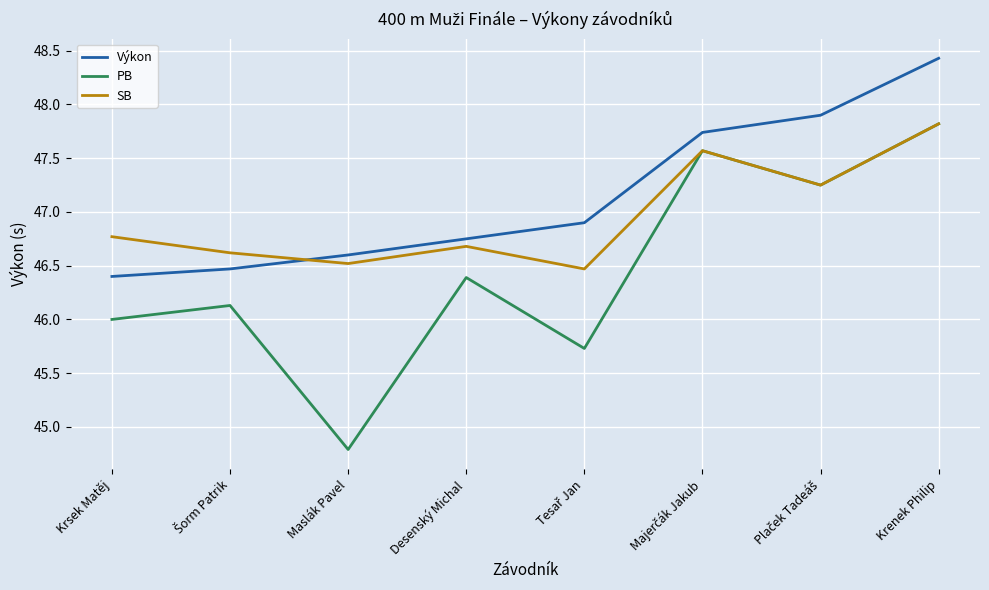

Which series has the largest total across all categories?

Výkon